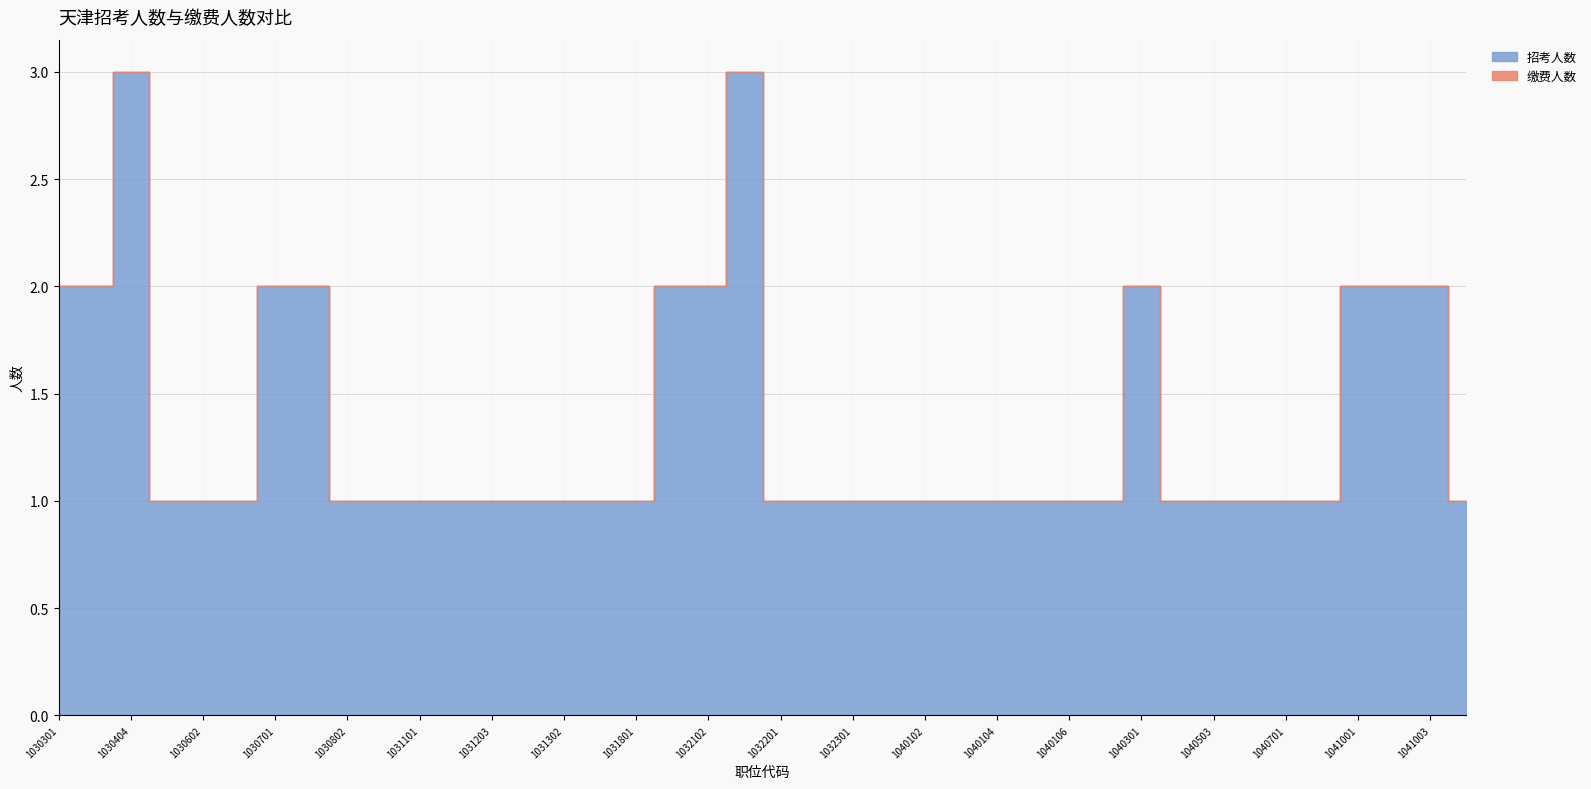

Rank the categories by 招考人数 value from lowest to highest.

1030501, 1030602, 1030603, 1030802, 1030803, 1031101, 1031102, 1031203, 1031301, 1031302, 1031602, 1031801, 1032201, 1032203, 1032301, 1040101, 1040102, 1040103, 1040104, 1040105, 1040106, 1040202, 1040403, 1040503, 1040601, 1040701, 1040702, 1041005, 1030301, 1030402, 1030701, 1030702, 1031903, 1032102, 1040301, 1041001, 1041002, 1041003, 1030404, 1032103